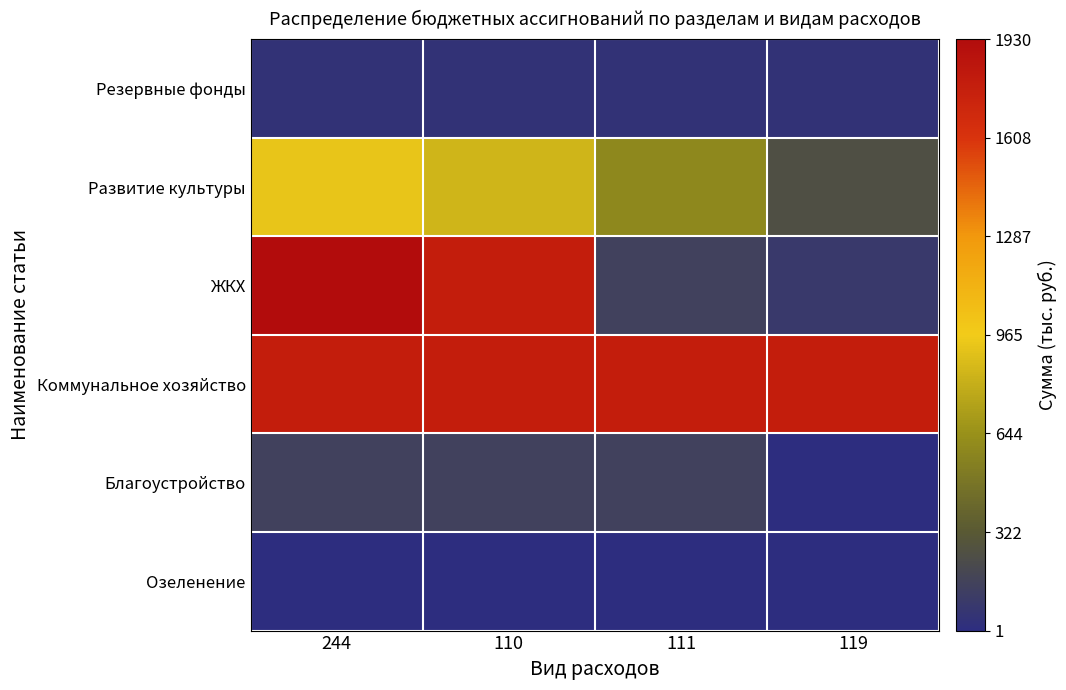

Count the number of categories in the chart.

4